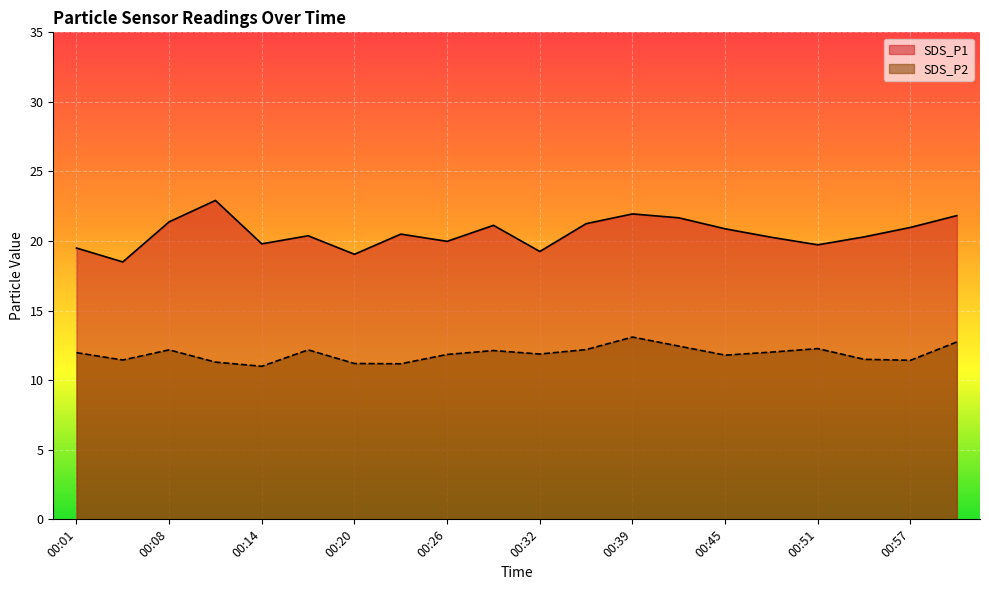

Between 00:11 and 00:14, which is larger?

00:11